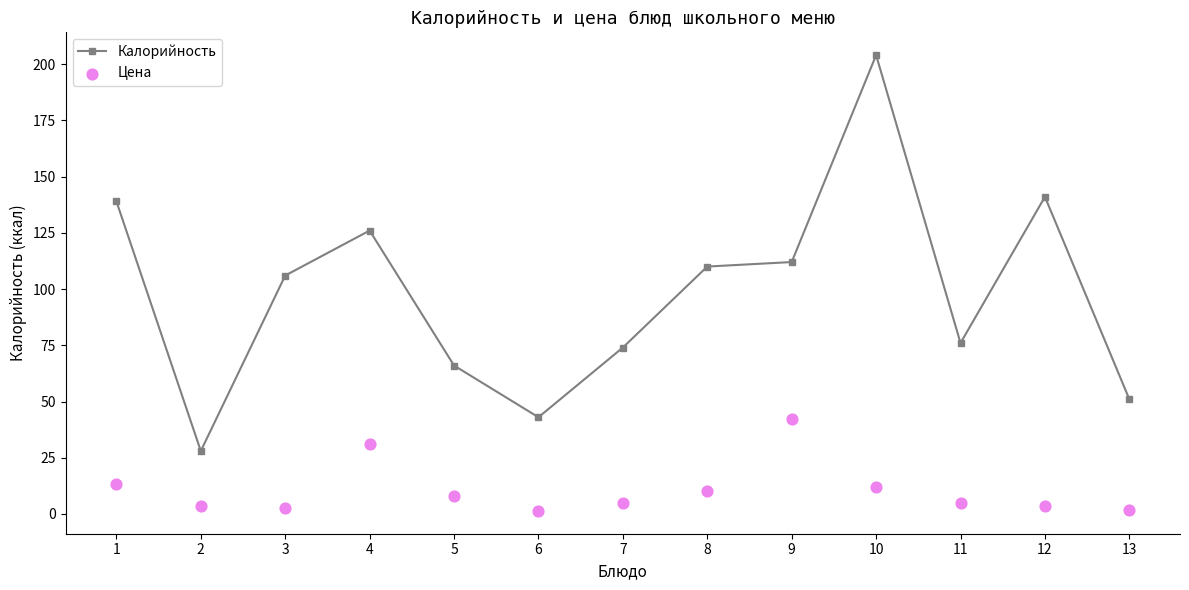

At which category is the sum across all series the highest?

10